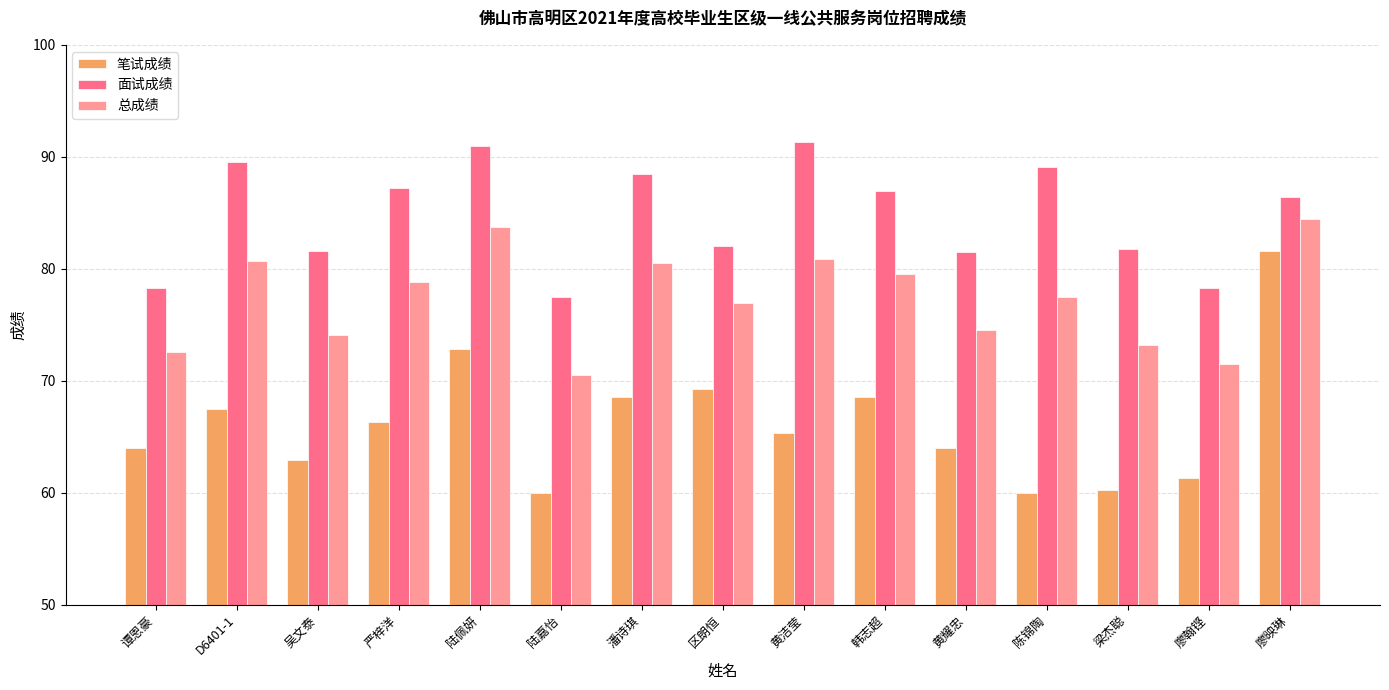

Which series changed the most between 陆嘉怡 and 区朗恒?

笔试成绩